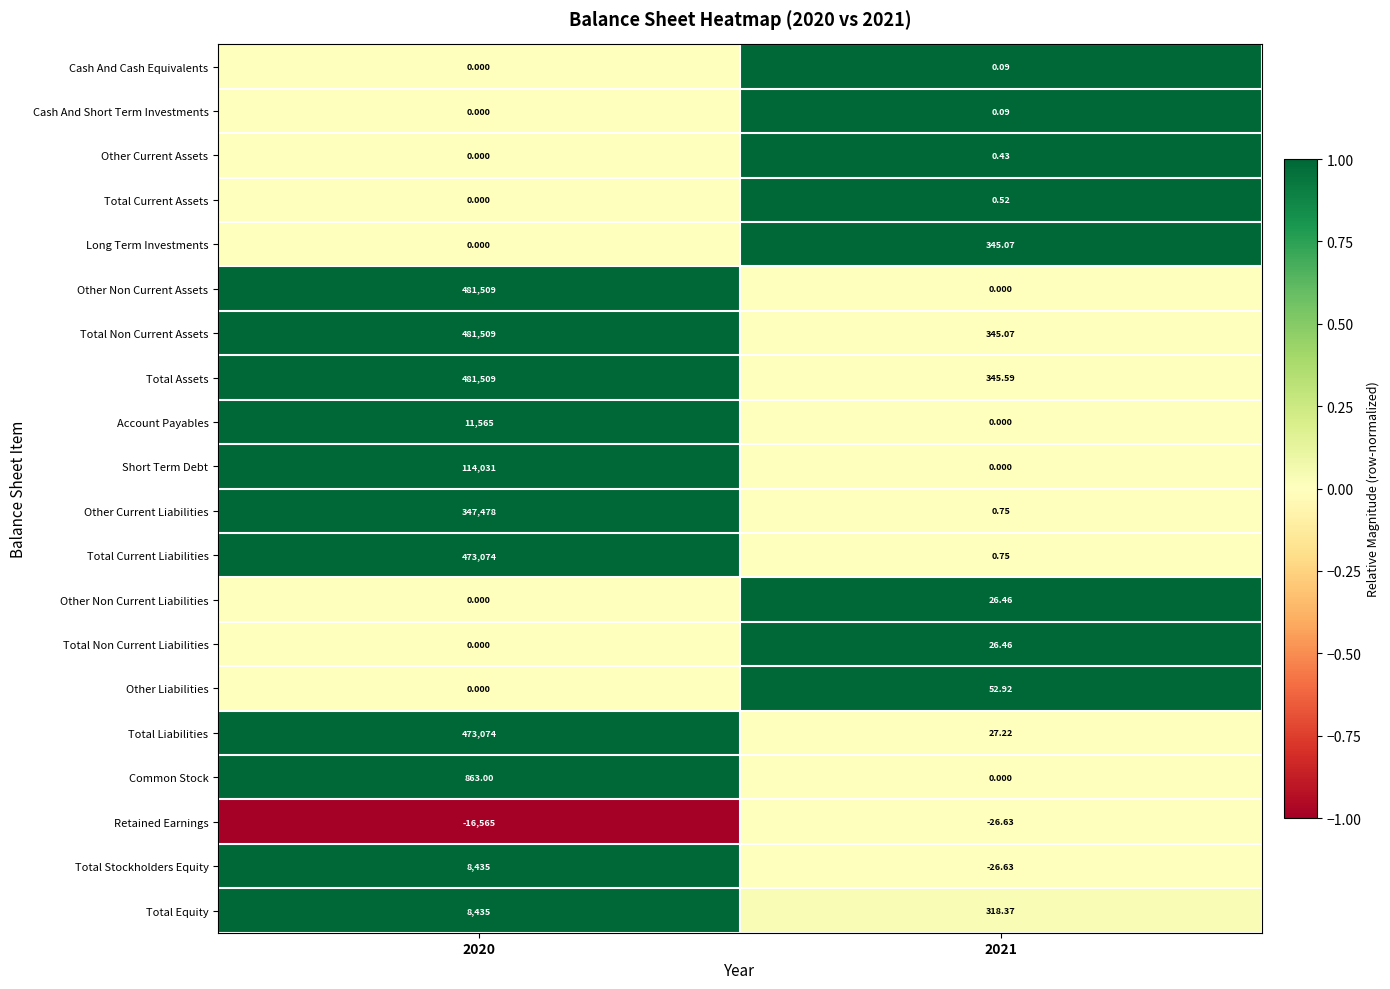

Which series has the largest total across all categories?

Total Assets